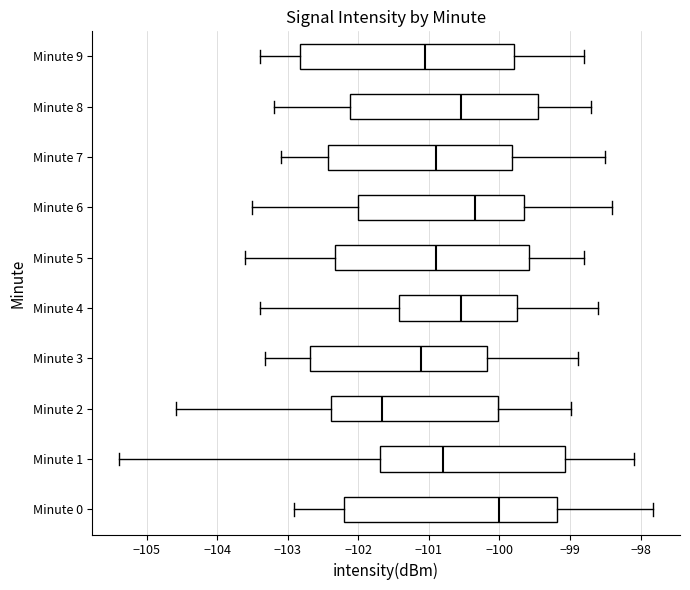

Reading bottom to top, transcribe this box plot: for each box, give where its median line is, the range the box spans, and where its two whiskers end, as read against the x-axis. The values are not printed on the chart, so give them approximately, as read against the axis.

Minute 0: median -100.0, box -102.2 to -99.2, whiskers -102.9 to -97.8
Minute 1: median -100.8, box -101.7 to -99.1, whiskers -105.4 to -98.1
Minute 2: median -101.7, box -102.4 to -100.0, whiskers -104.6 to -99.0
Minute 3: median -101.1, box -102.7 to -100.2, whiskers -103.3 to -98.9
Minute 4: median -100.5, box -101.4 to -99.7, whiskers -103.4 to -98.6
Minute 5: median -100.9, box -102.3 to -99.6, whiskers -103.6 to -98.8
Minute 6: median -100.3, box -102.0 to -99.6, whiskers -103.5 to -98.4
Minute 7: median -100.9, box -102.4 to -99.8, whiskers -103.1 to -98.5
Minute 8: median -100.5, box -102.1 to -99.4, whiskers -103.2 to -98.7
Minute 9: median -101.0, box -102.8 to -99.8, whiskers -103.4 to -98.8